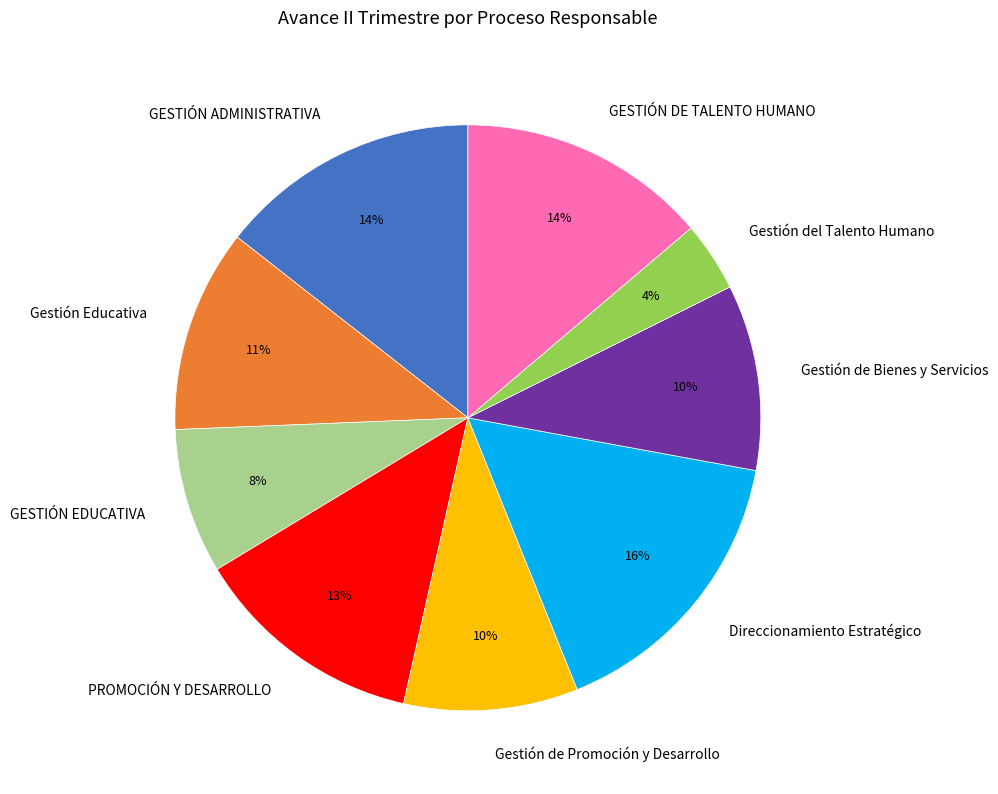

Between GESTIÓN EDUCATIVA and Gestión de Promoción y Desarrollo, which is larger?

Gestión de Promoción y Desarrollo